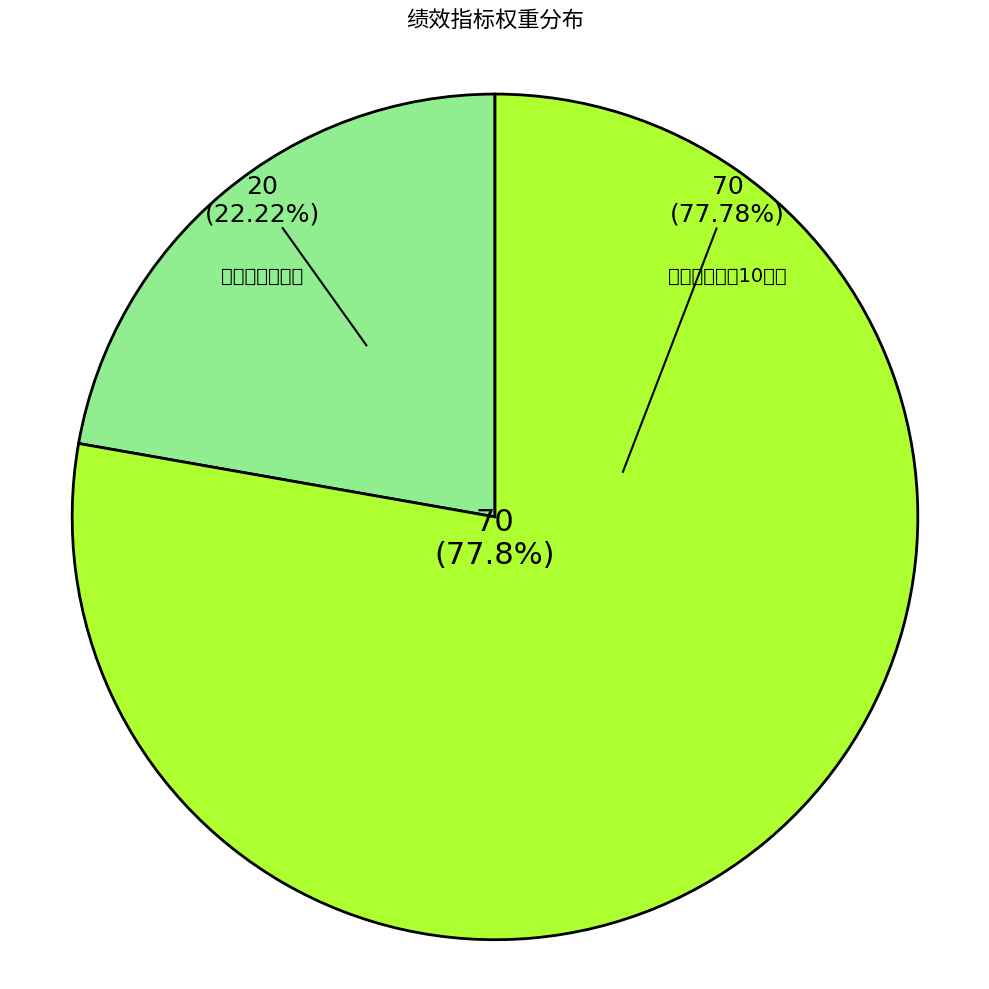

Count the number of slices in the pie.

8